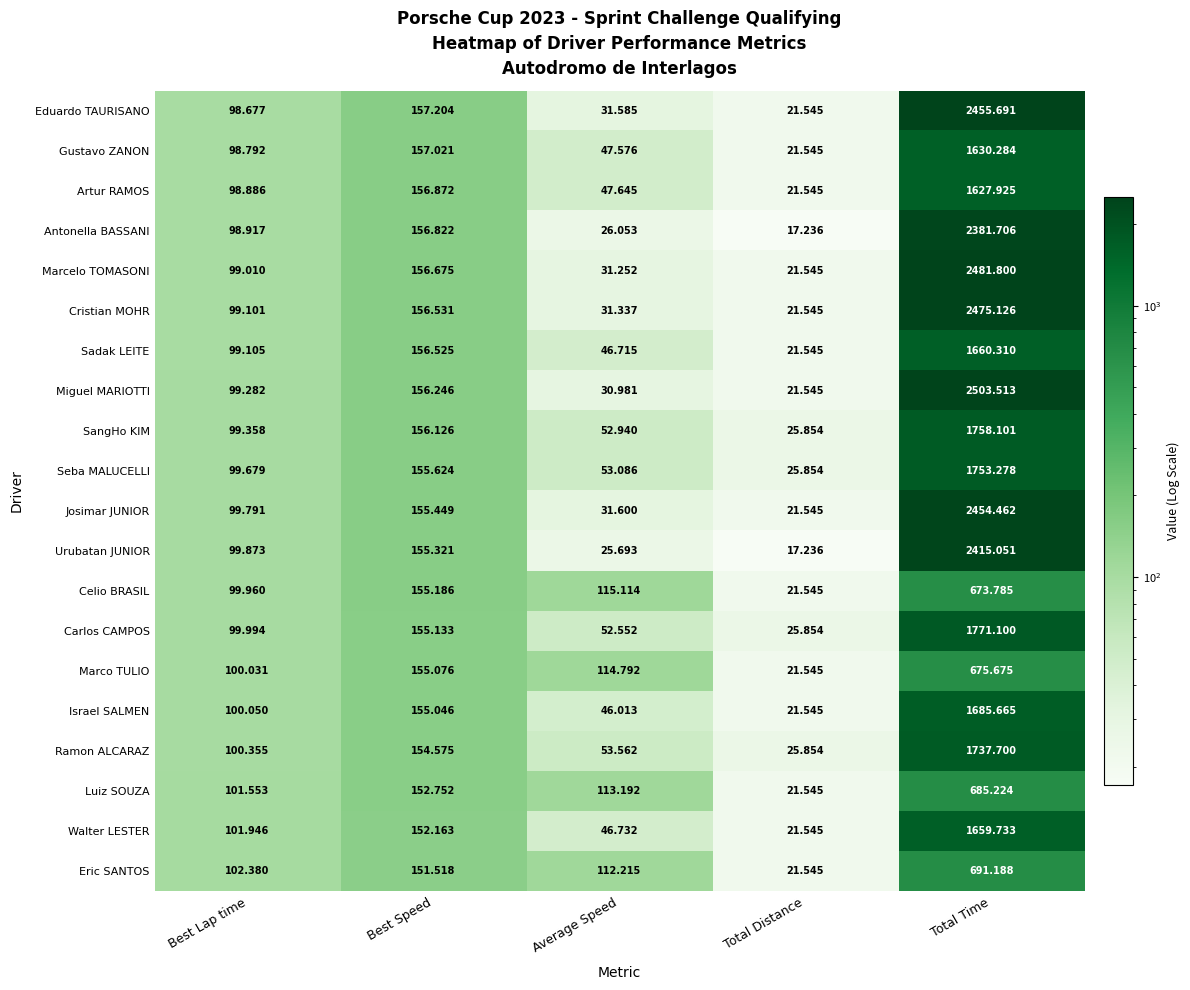

Where is Eric SANTOS nearest to the value 356?

Best Speed